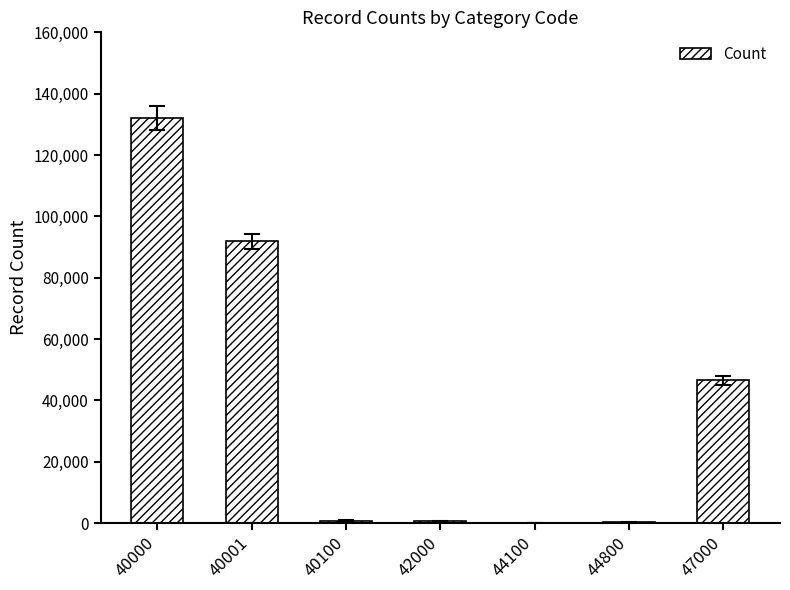

True or false: the data shows 132032 at 40000.

True